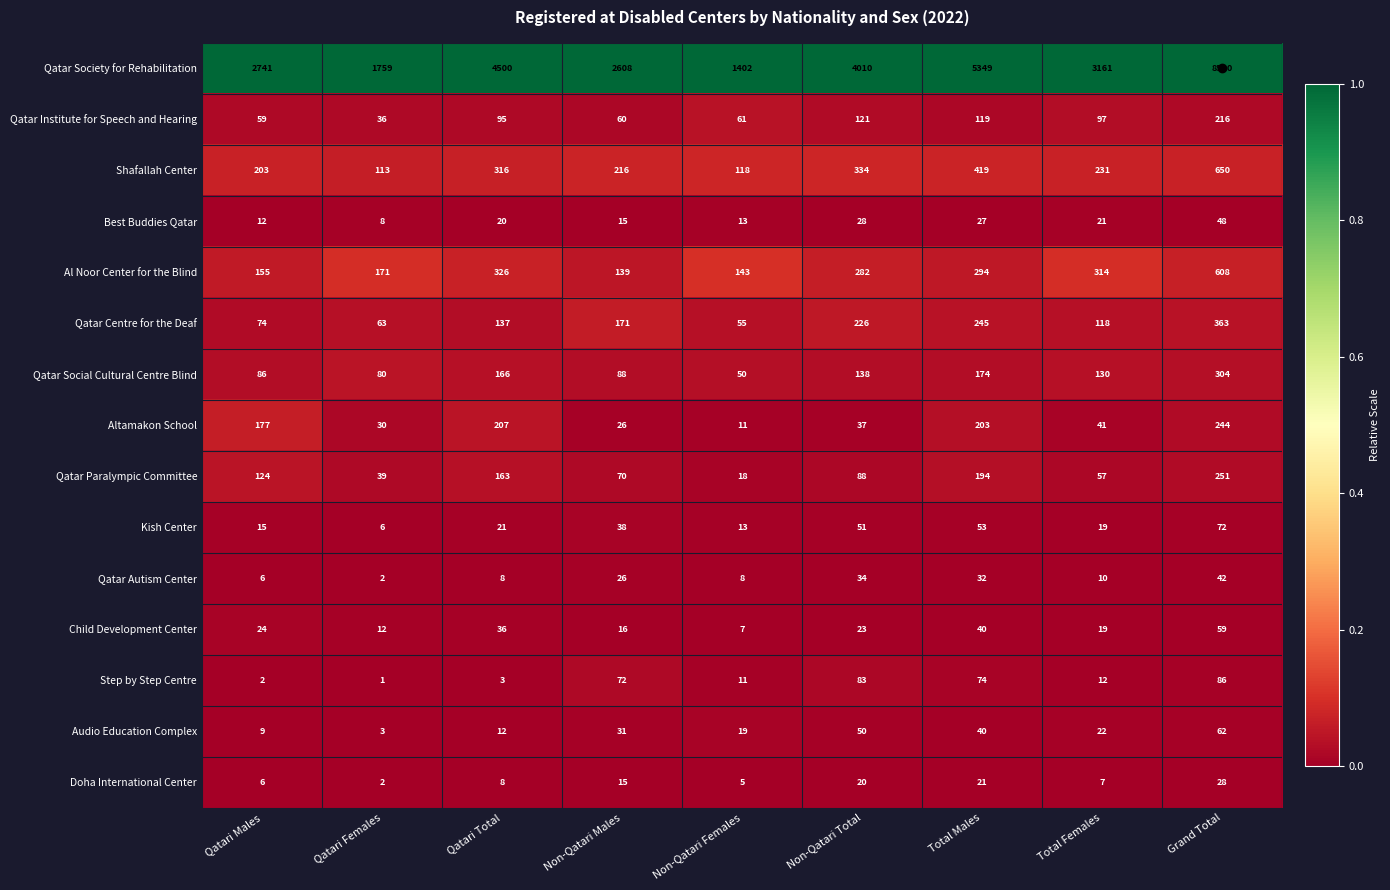

The value of Step by Step Centre at Grand Total is 86. True or false?

True